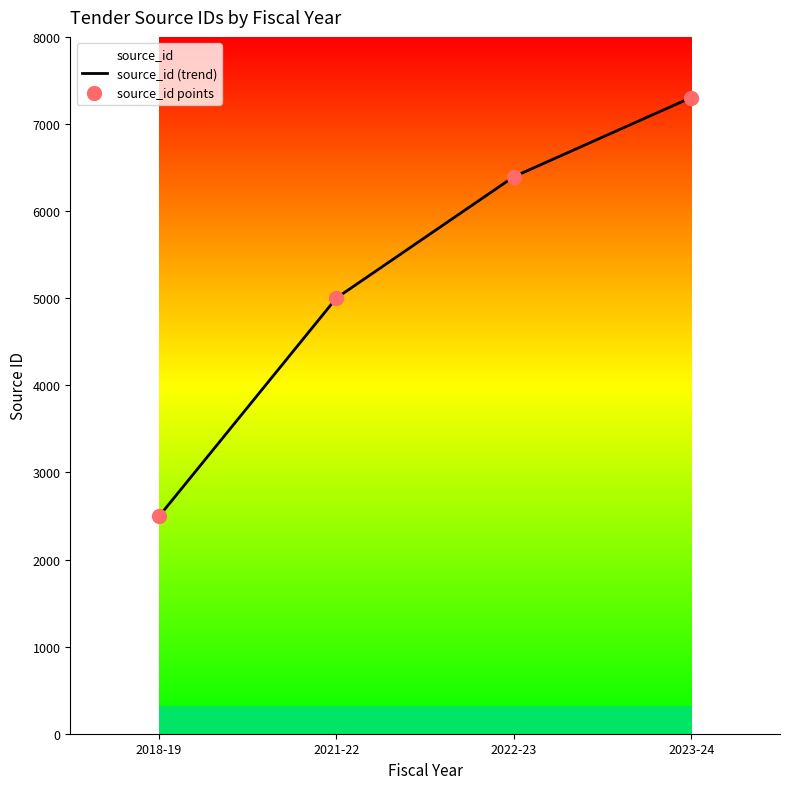

Which series reaches the minimum Y coordinate?

source_id (trend)